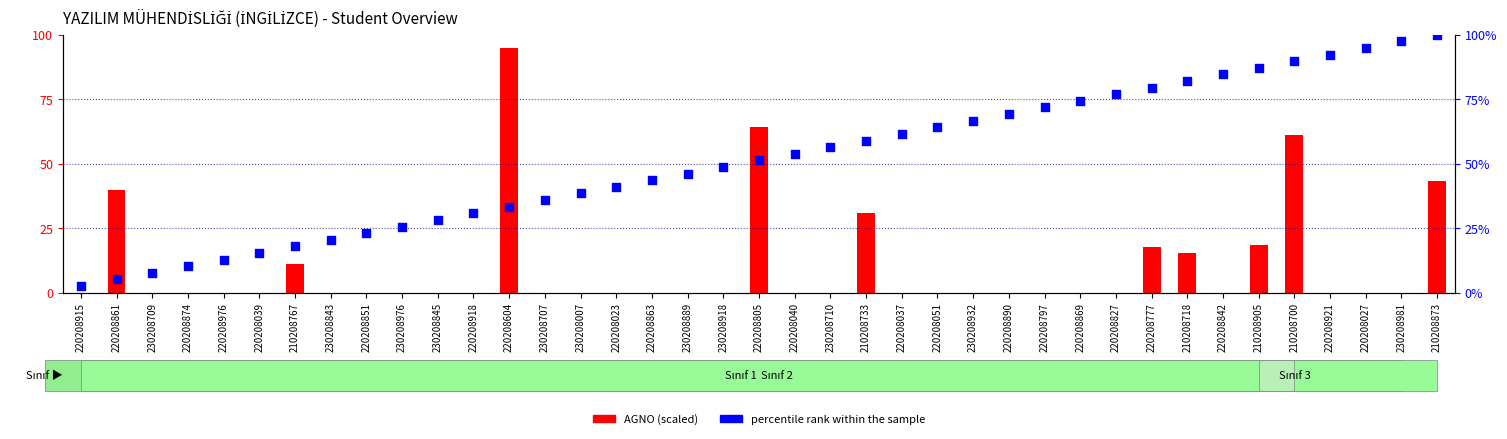

Which series has the largest total across all categories?

percentile rank within the sample